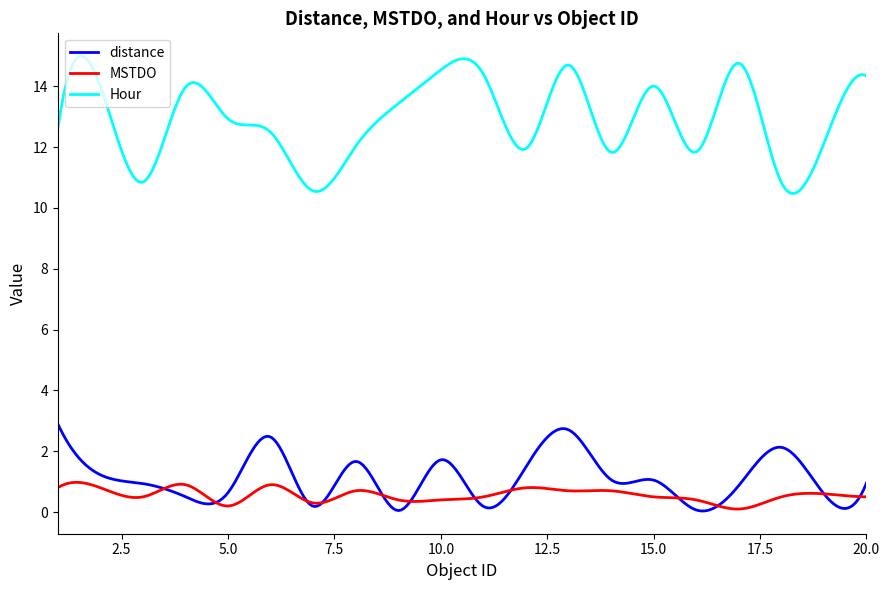

Which series has the largest range (max minus min)?

Hour